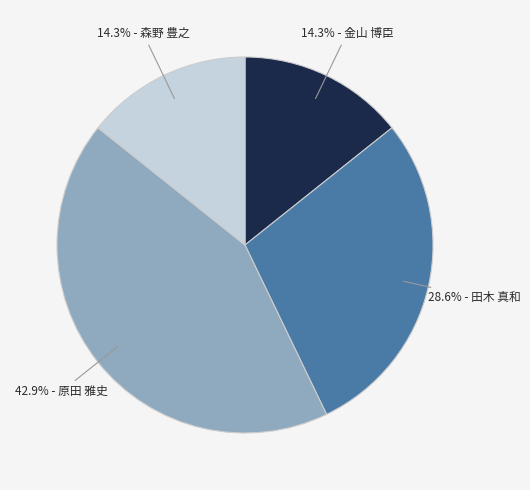

Is there any slice that represents more than half of the pie?

No